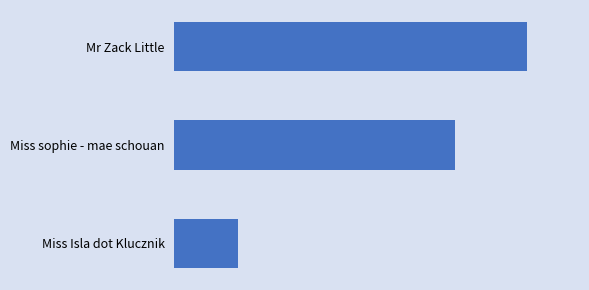

Are the bars horizontal?

Yes